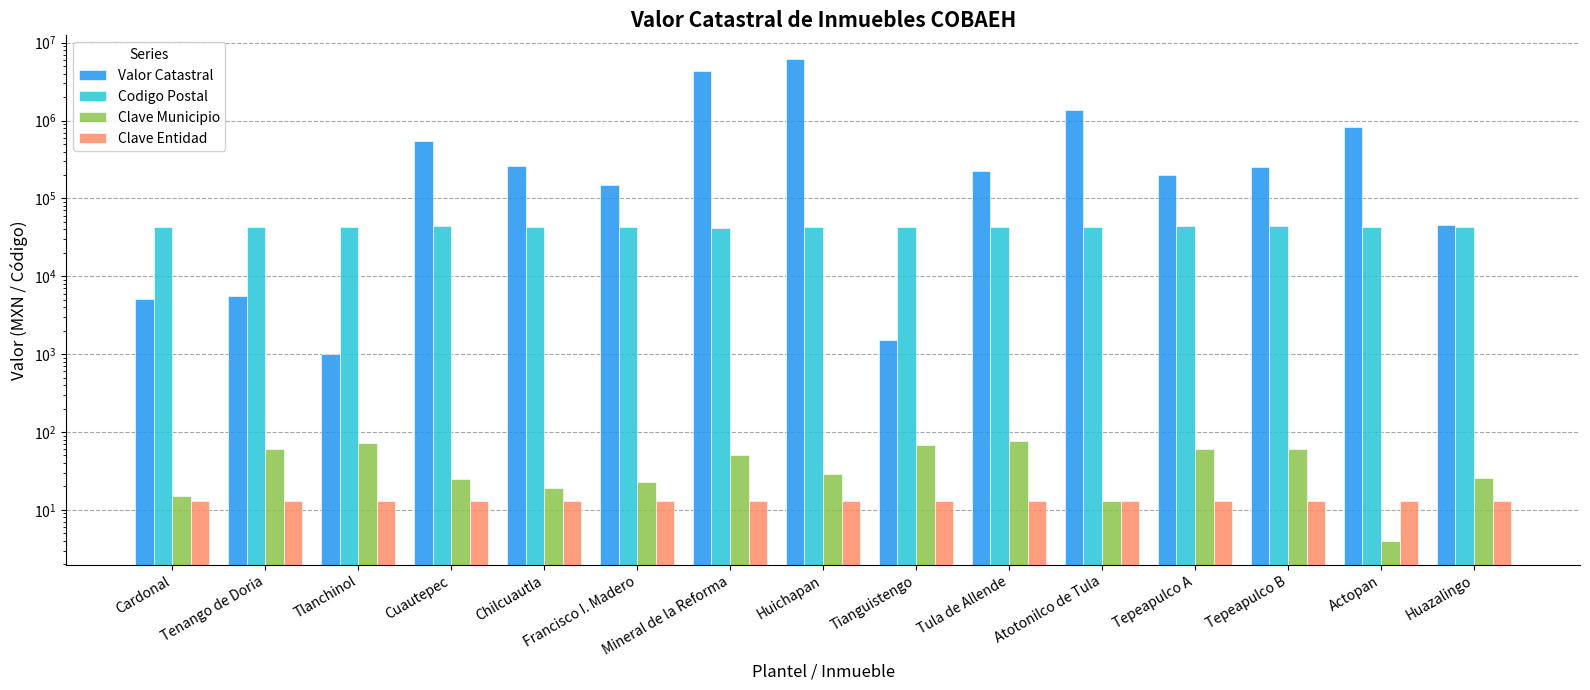

At how many categories does at least one series exceed 602053?

4